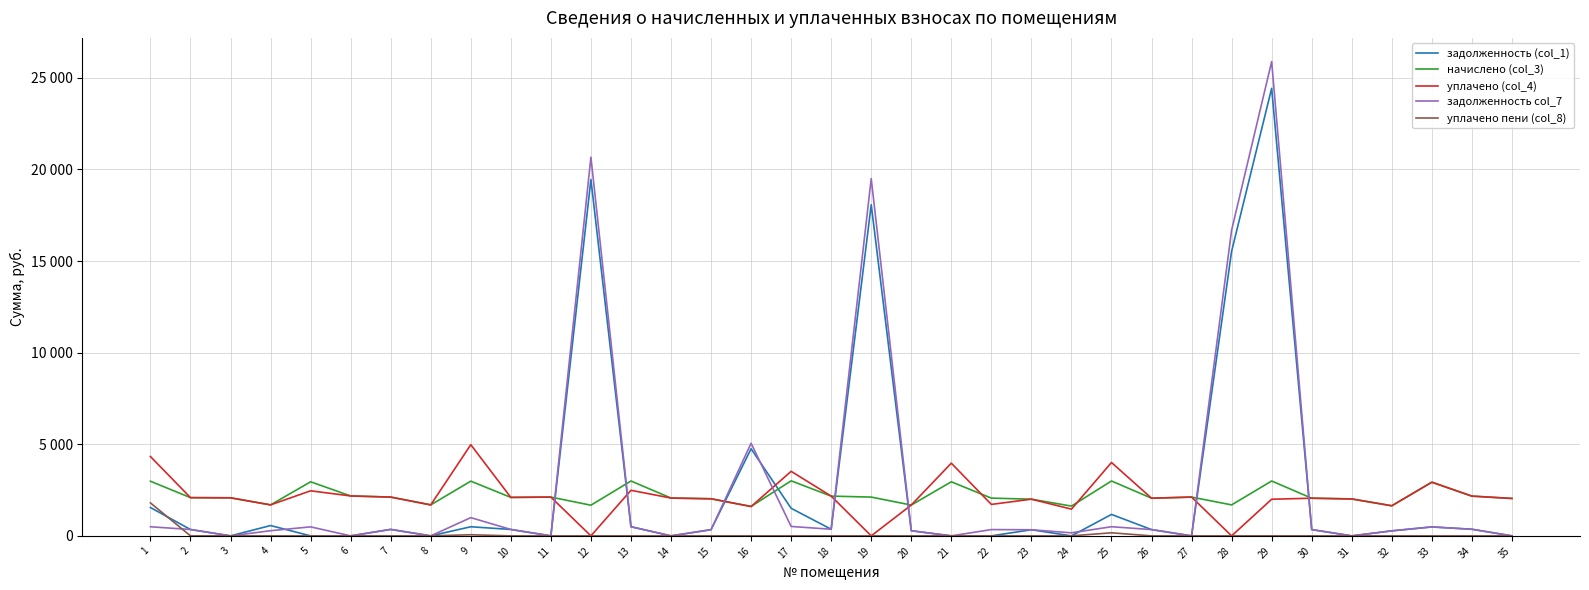

List the series in order of their peak value, lowest first.

уплачено пени (col_8), начислено (col_3), уплачено (col_4), задолженность (col_1), задолженность col_7